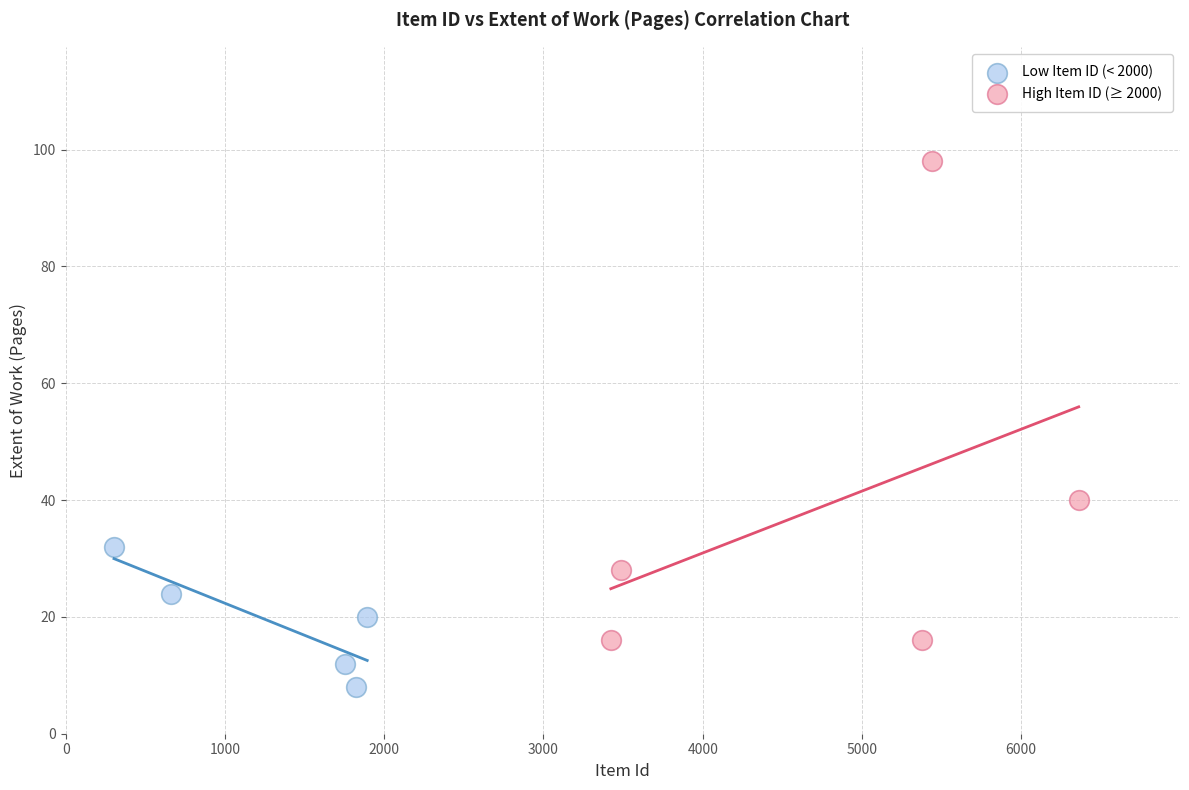

Which series reaches the maximum Y coordinate?

High Item ID (≥ 2000)